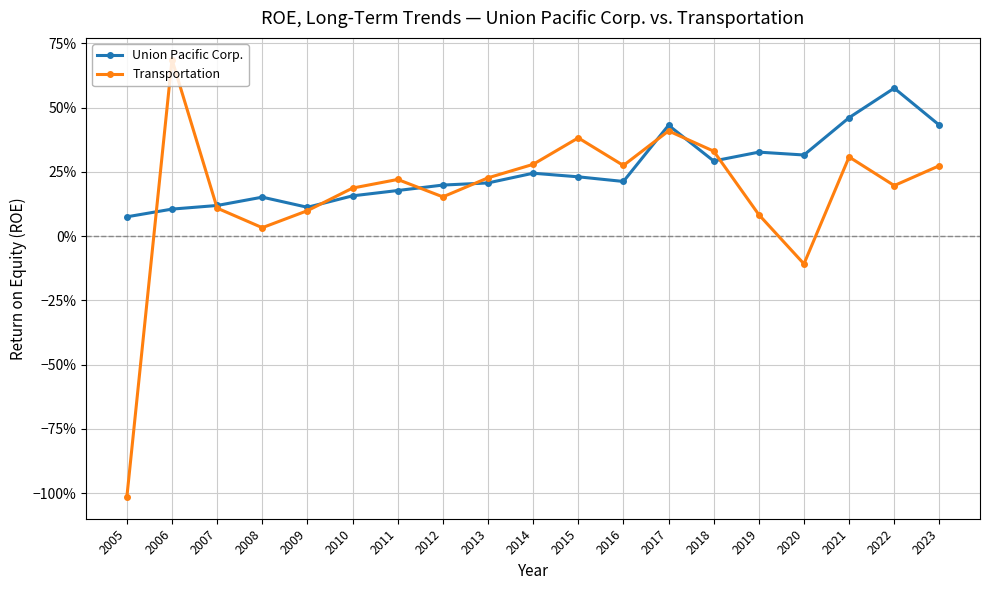

What is the sum of the Transportation values at 2008 and 2019?

0.1